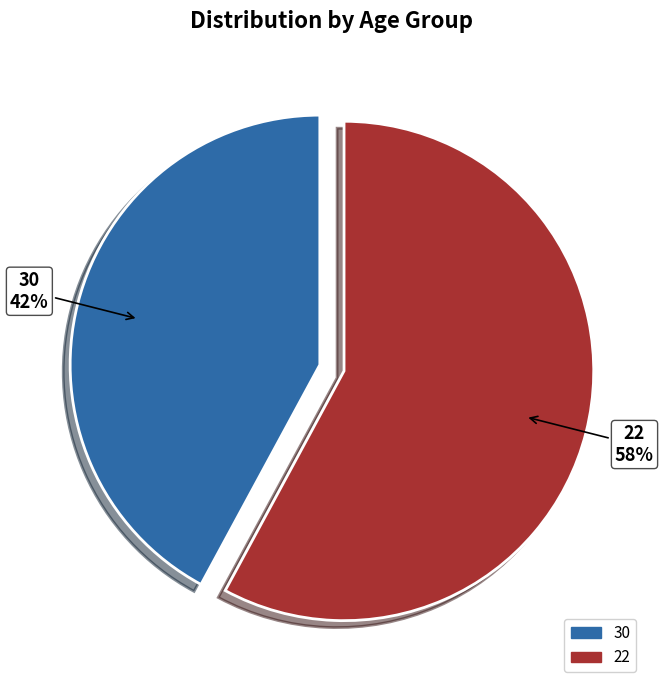

What is the smallest slice in the pie chart?

30